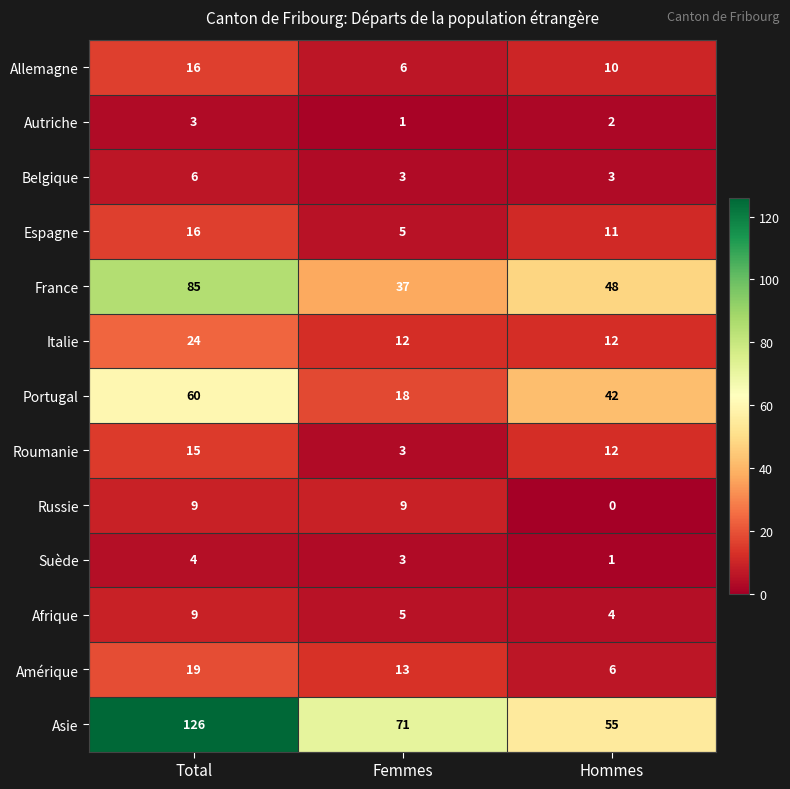

At which category does the chart reach its peak across all series?

Total